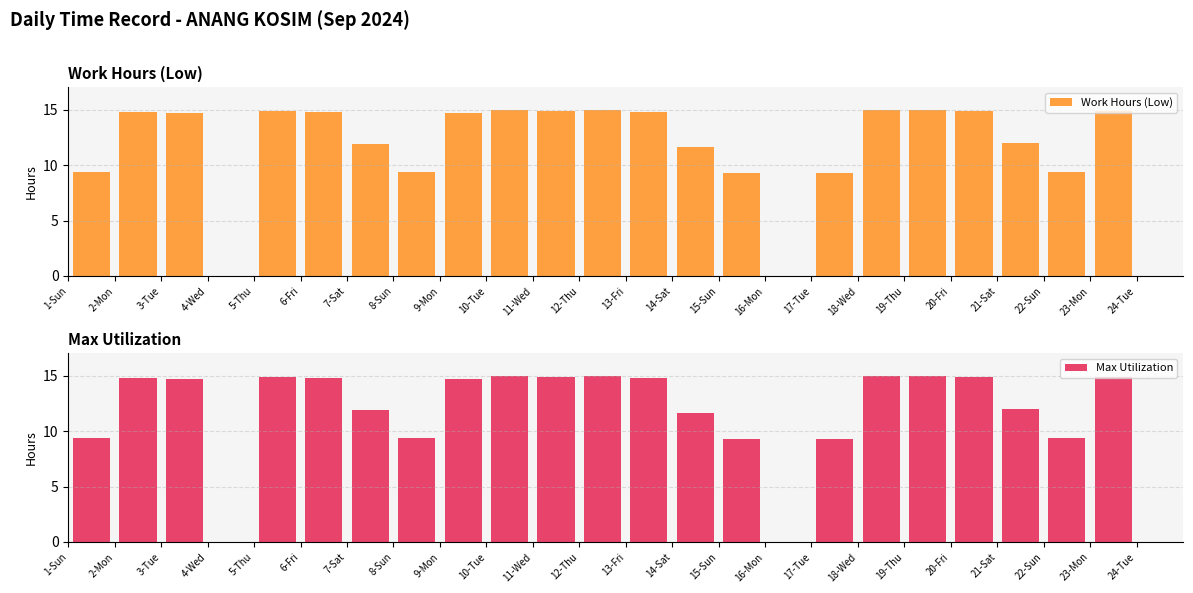

Which series has the largest total across all categories?

Low (hours)